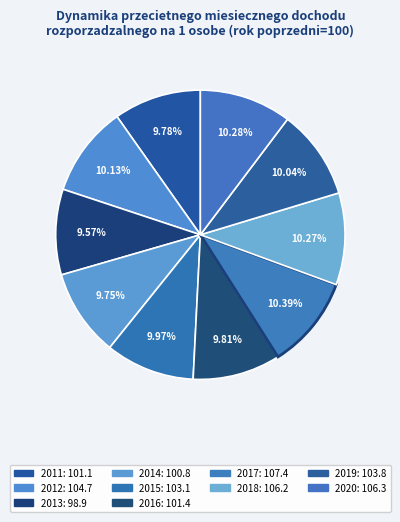

What percentage do 2018 and 2017 together represent?

20.7%